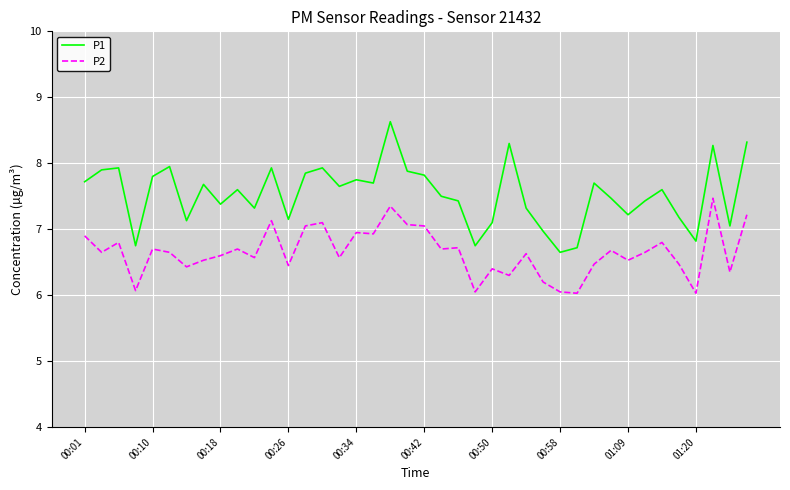

List the series in order of their overall mean, lowest first.

P2, P1